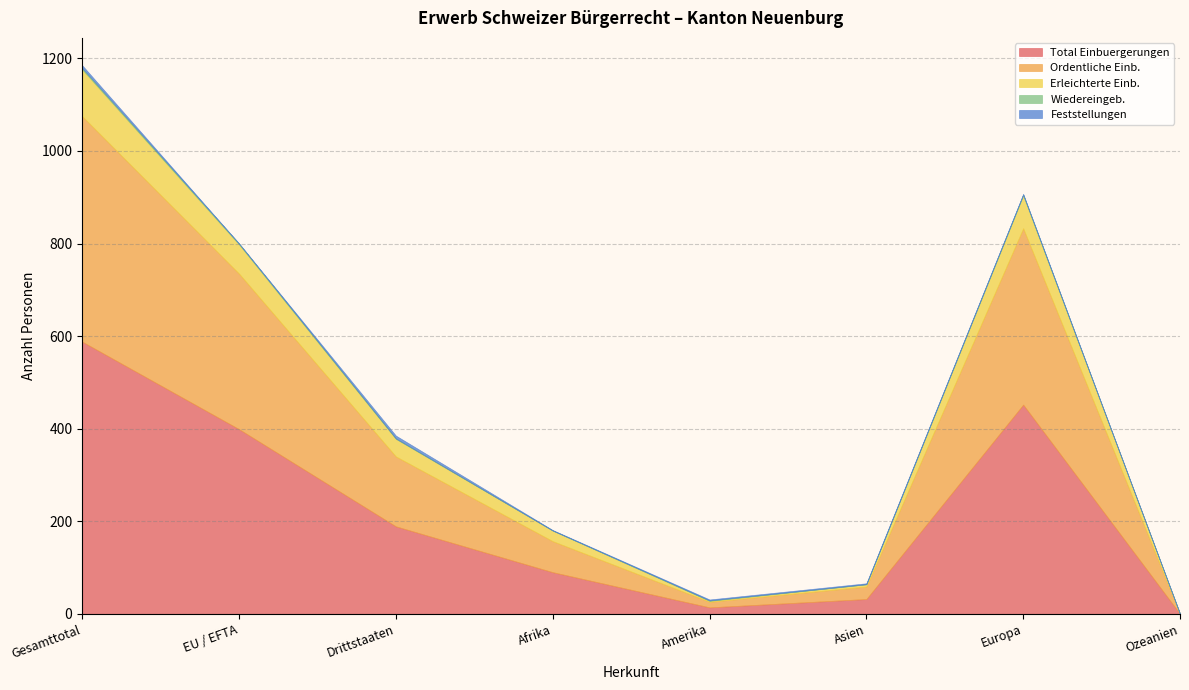

What is the maximum value for Total Einbuergerungen?

588